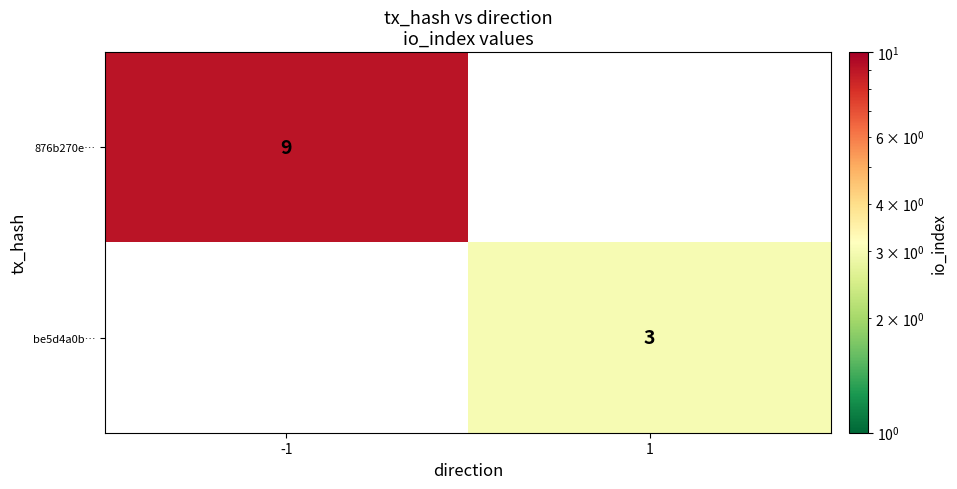

Is it true that 876b270e… equals 9 at -1?

True